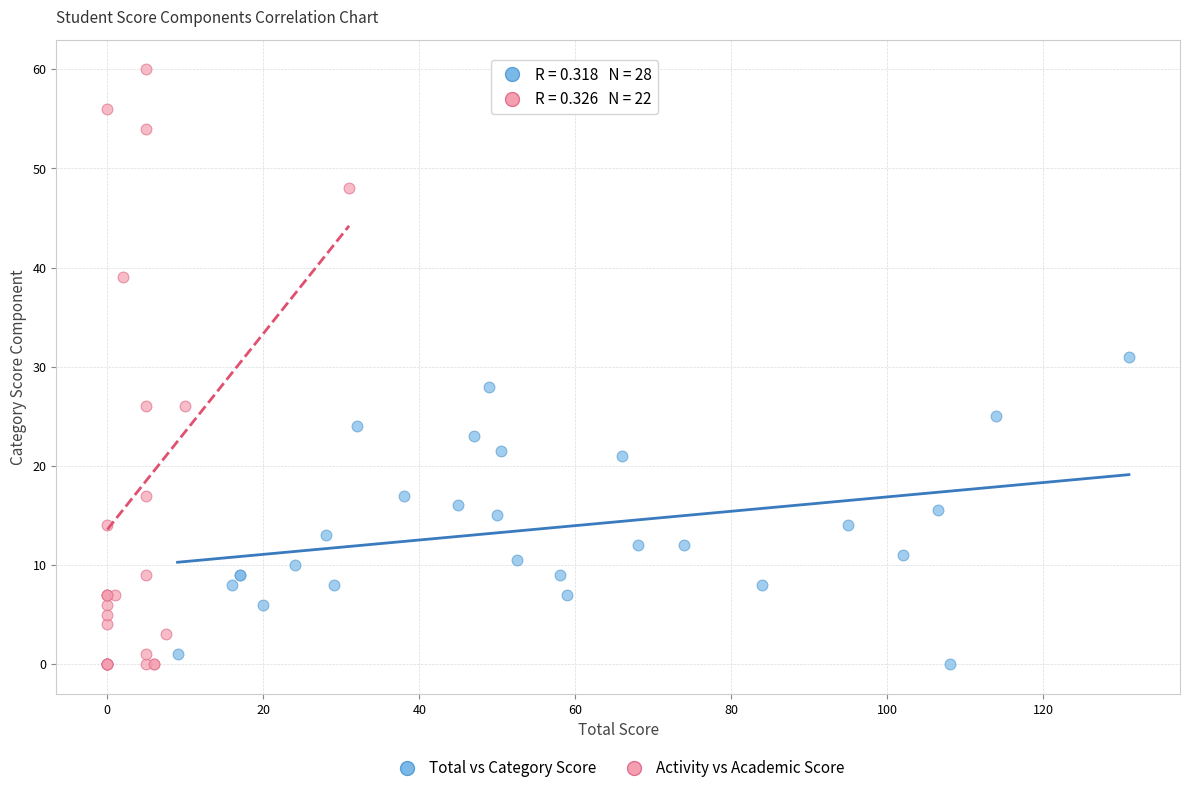

Which series reaches the maximum Y coordinate?

Activity vs Academic Score